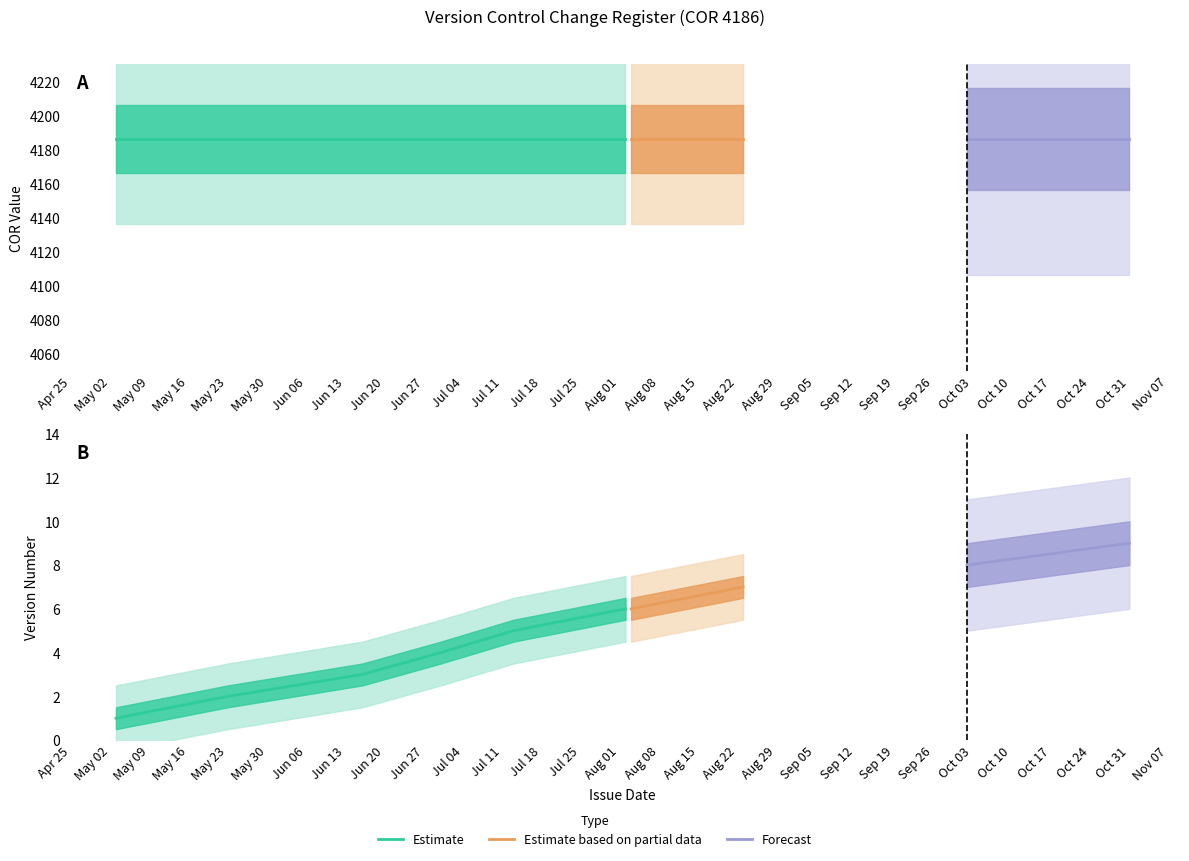

Where does the Version series first go above 6?

2017-08-23